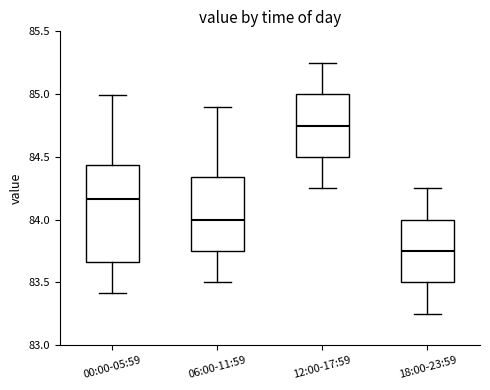

Where is the lower edge of the box for 06:00-11:59 on the y-axis? The values are not printed on the chart, so give them approximately, as read against the axis.

83.75